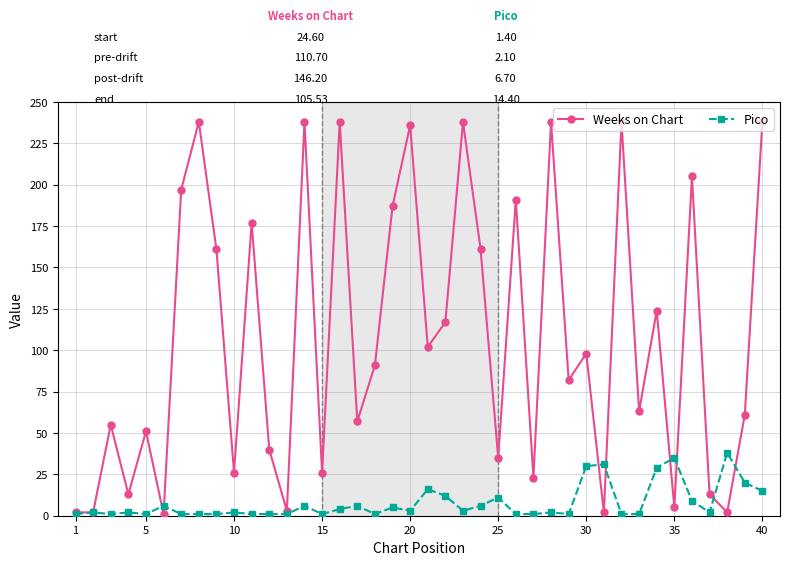

What is the highest value of the Weeks on Chart series?

238